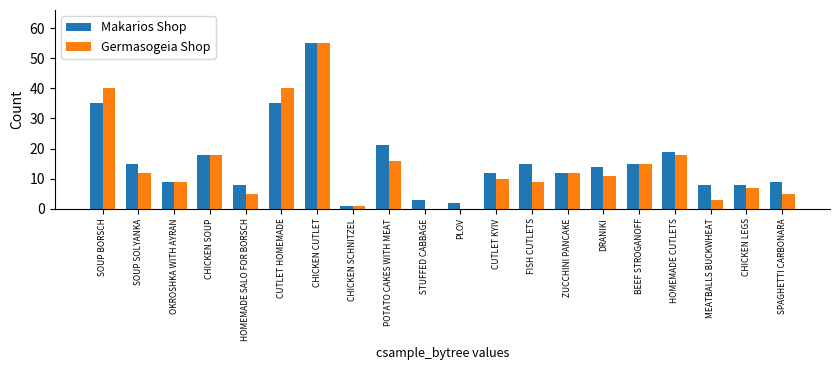

At which category is the sum across all series the highest?

CHICKEN CUTLET